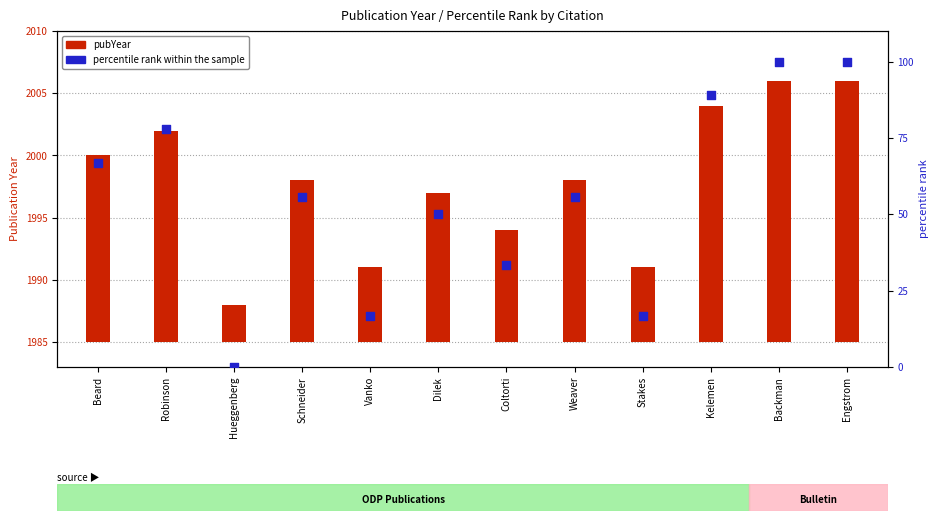

Which series has the largest total across all categories?

percentile rank within the sample